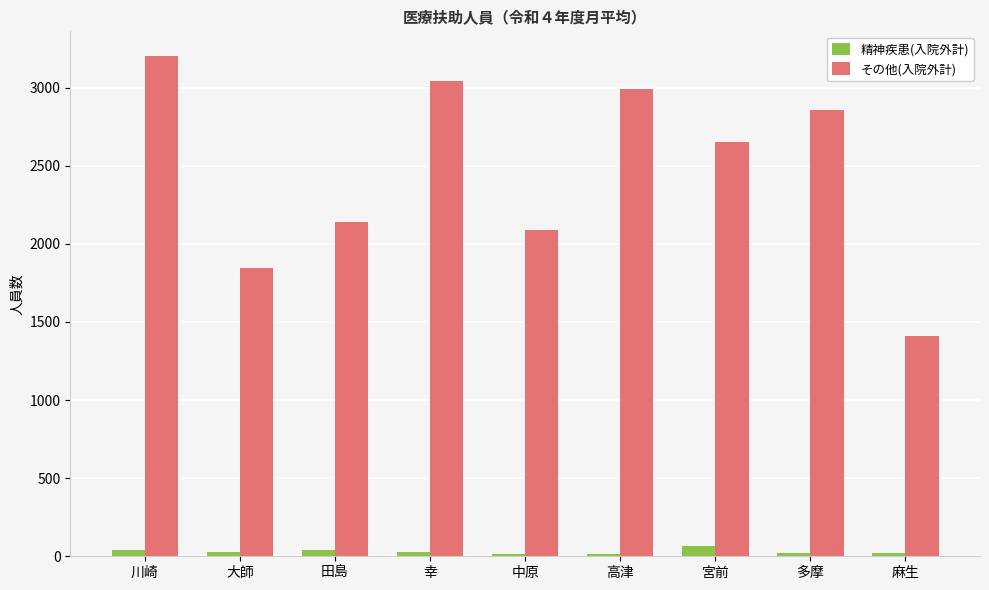

True or false: その他(入院外計) has a value of 4423 at 幸.

False